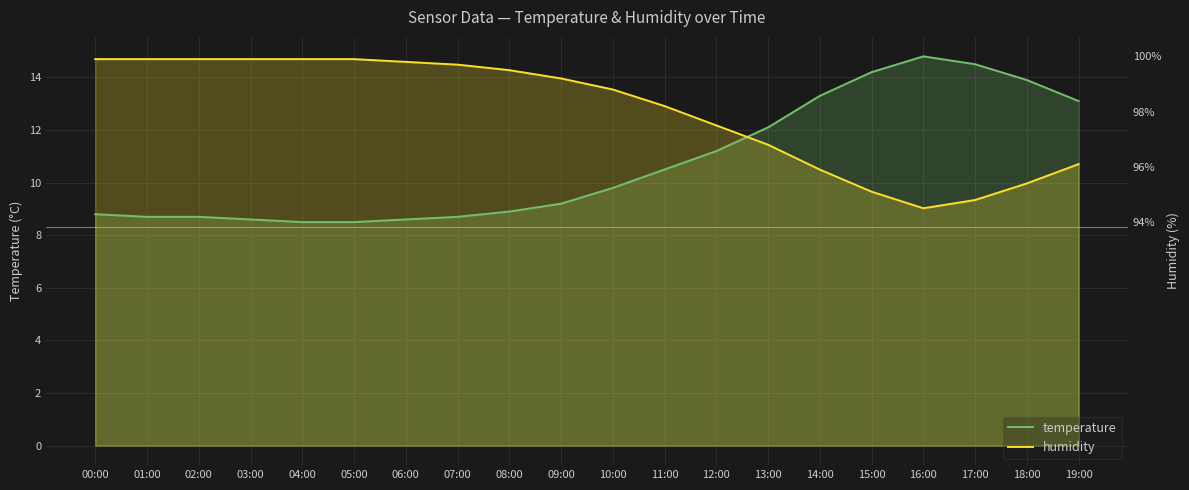

List the labels in order of humidity value, smallest first.

16:00, 17:00, 15:00, 18:00, 14:00, 19:00, 13:00, 12:00, 11:00, 10:00, 09:00, 08:00, 07:00, 06:00, 00:00, 01:00, 02:00, 03:00, 04:00, 05:00